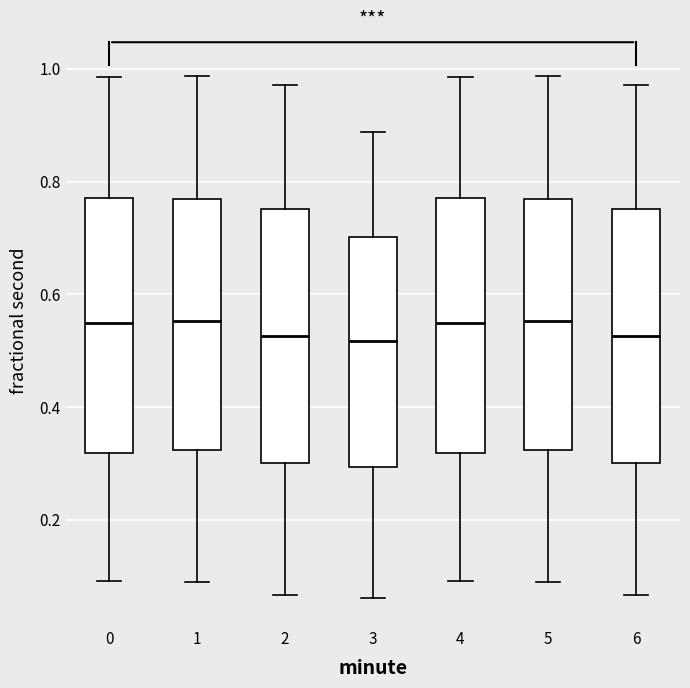

Where is the lower edge of the box at x = 0 on the y-axis? The values are not printed on the chart, so give them approximately, as read against the axis.

0.32